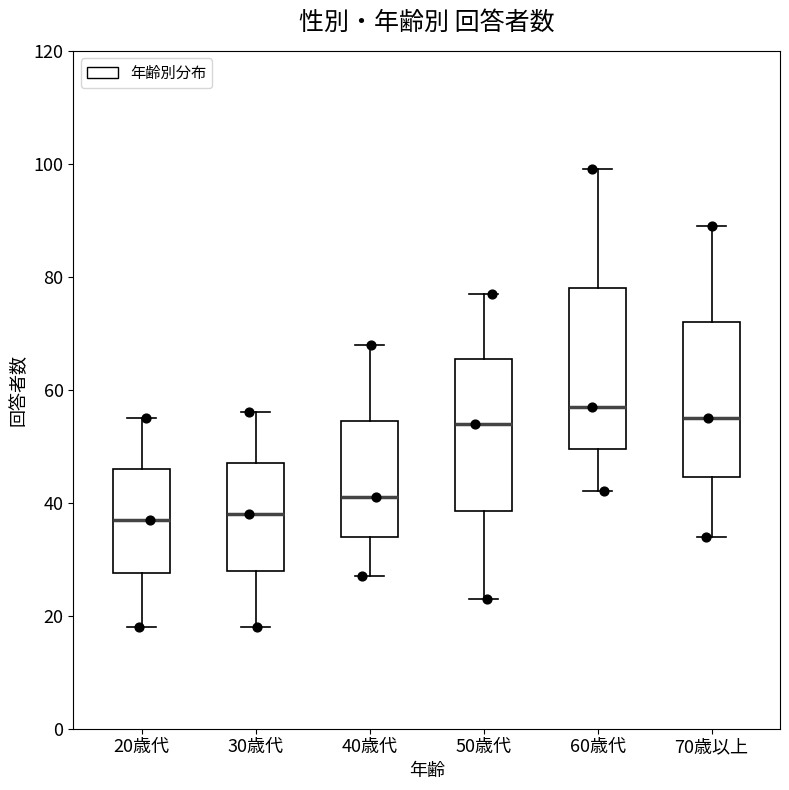

Where does the lower whisker of the box for 70歳以上 end on the y-axis? The values are not printed on the chart, so give them approximately, as read against the axis.

34